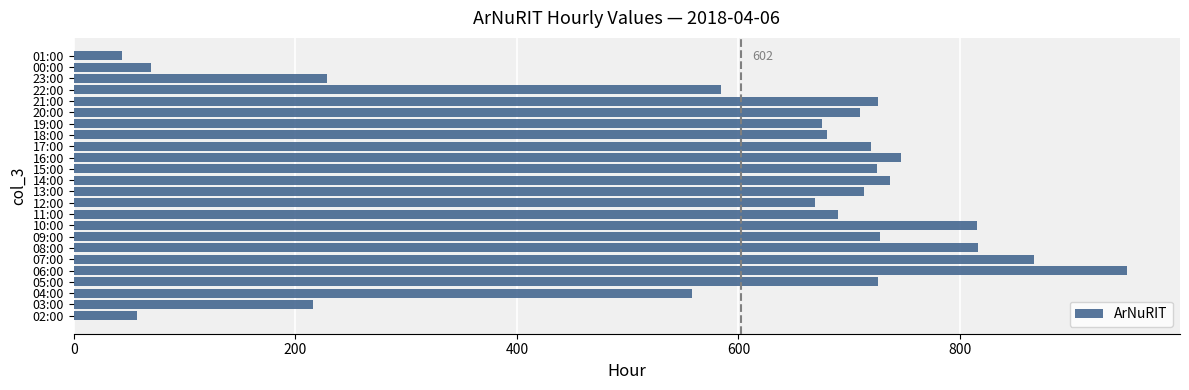

What is the change in value from 17:00 to 19:00?

-45